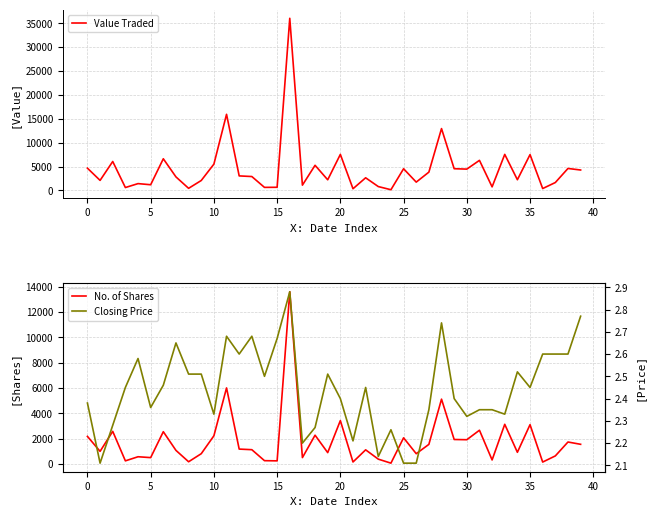

What is the difference between the Value Traded values at 26 and 19?

487.0